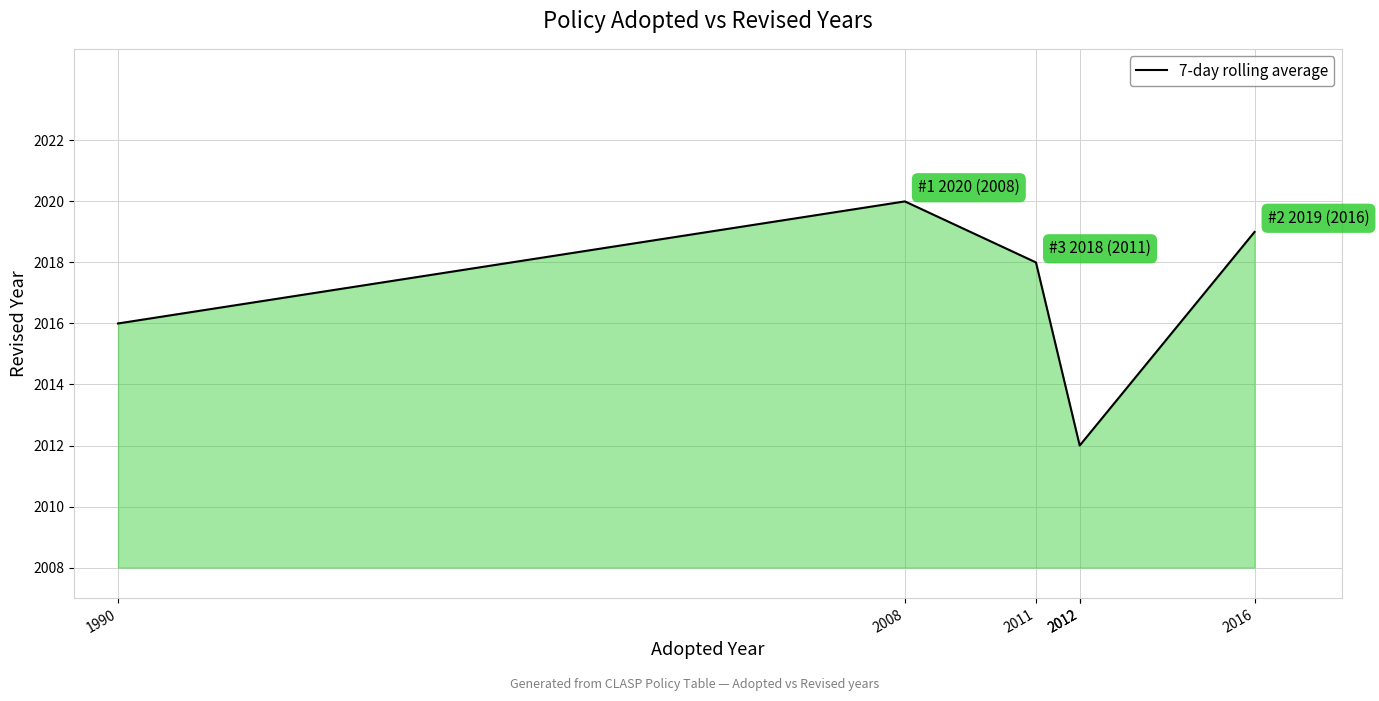

What is the difference between the maximum and minimum values?

8